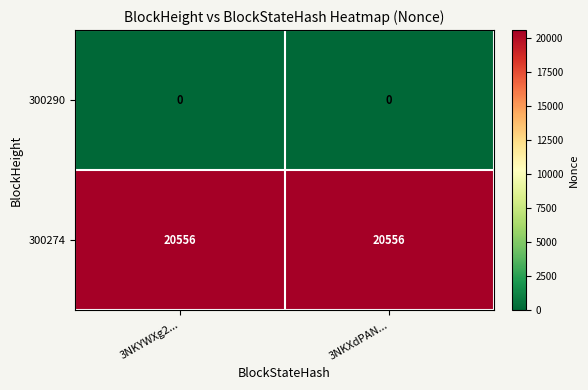

Is it true that 300274 equals 20556 at 3NKXdPAN...?

True